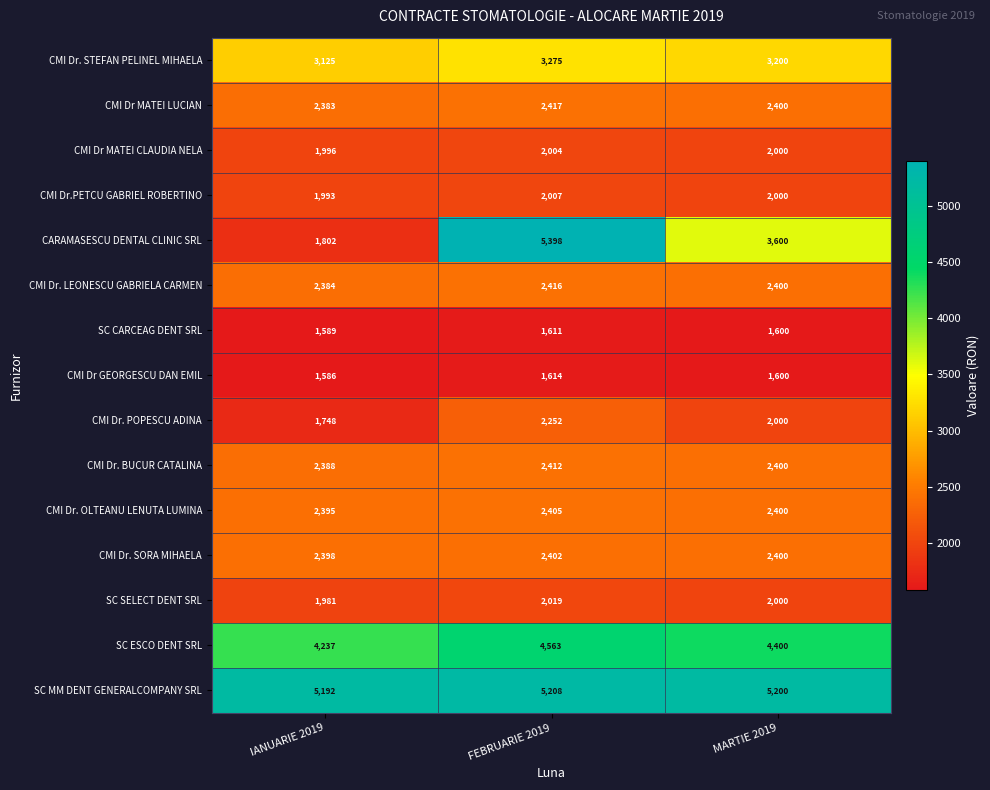

What is the difference between the highest and lowest values at MARTIE 2019?

3600